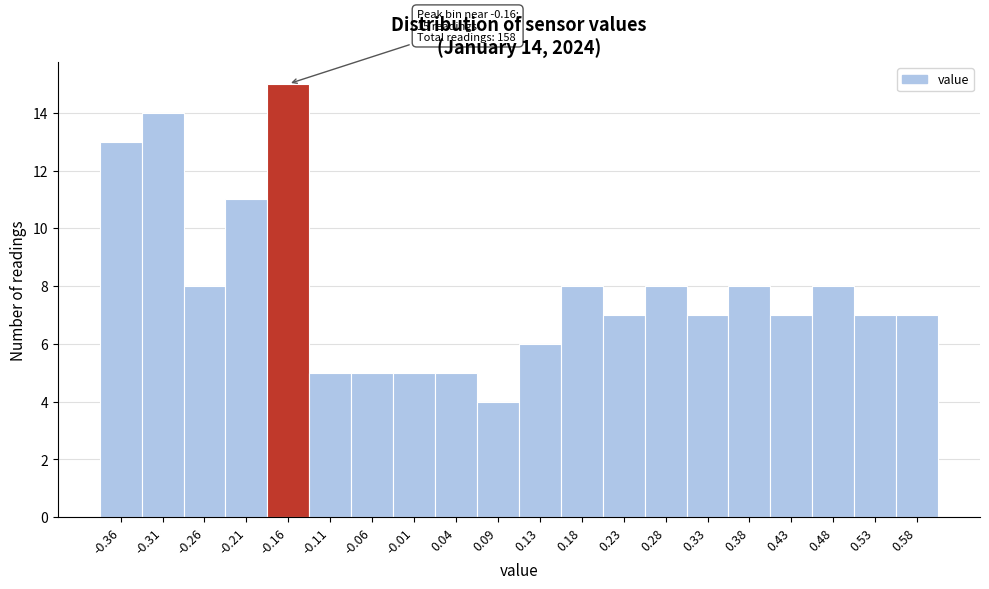

Which range on the x-axis has the tallest bar?

-0.184 to -0.135